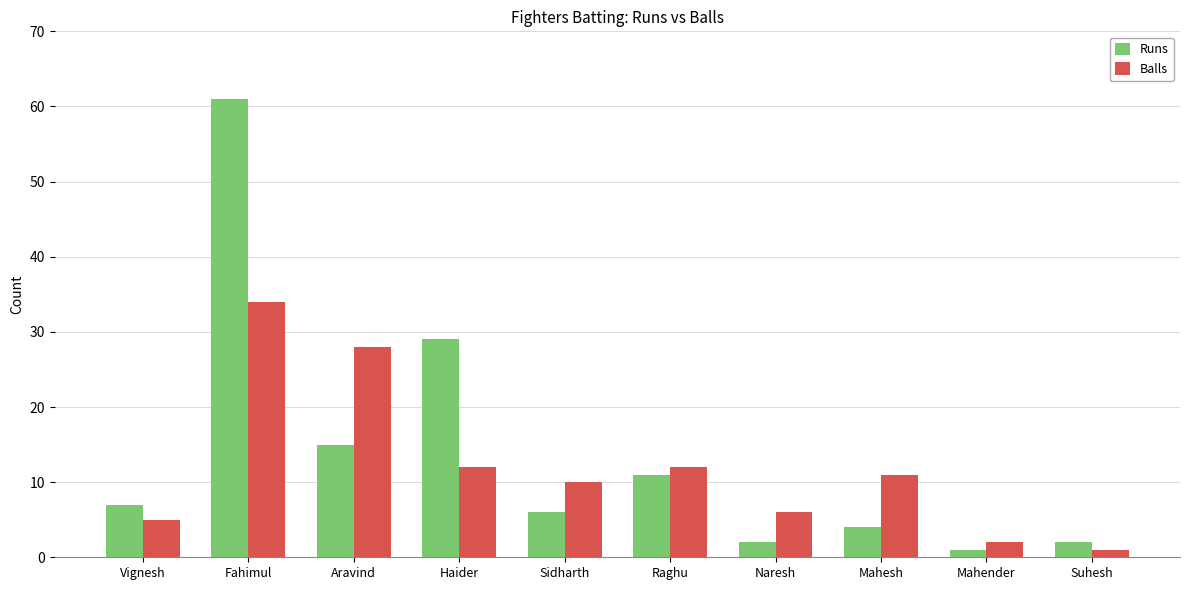

Count the number of categories in the chart.

10